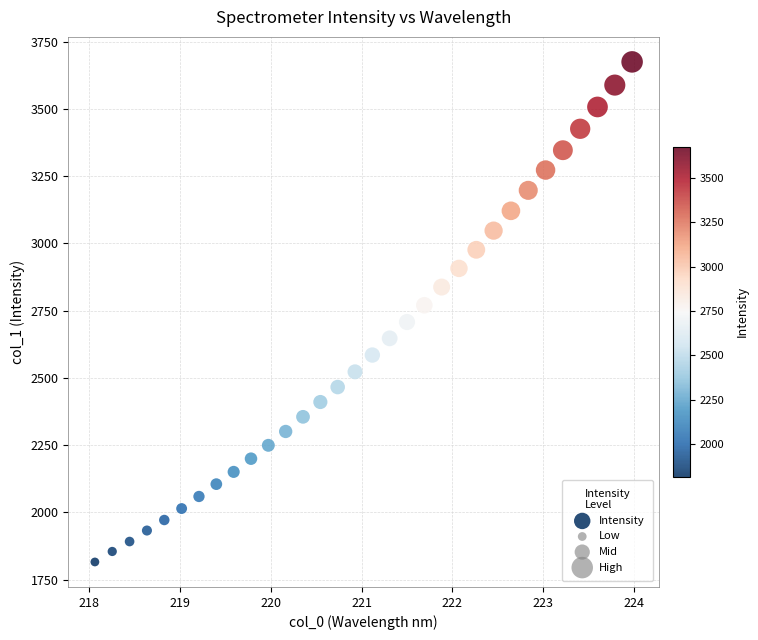

What is the range of Y values (max minus min)?

1858.6